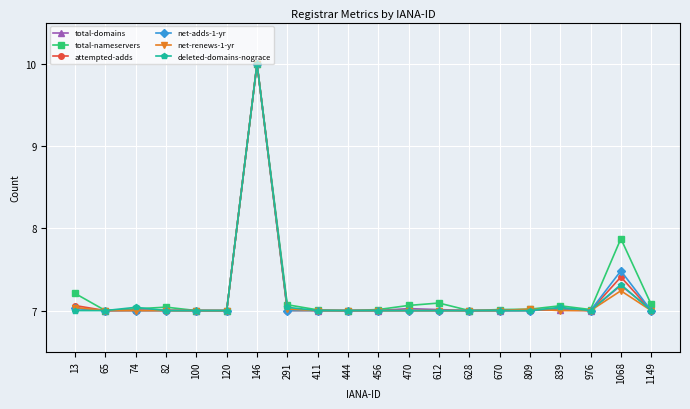

Where is net-renews-1-yr nearest to the value 8?

1068